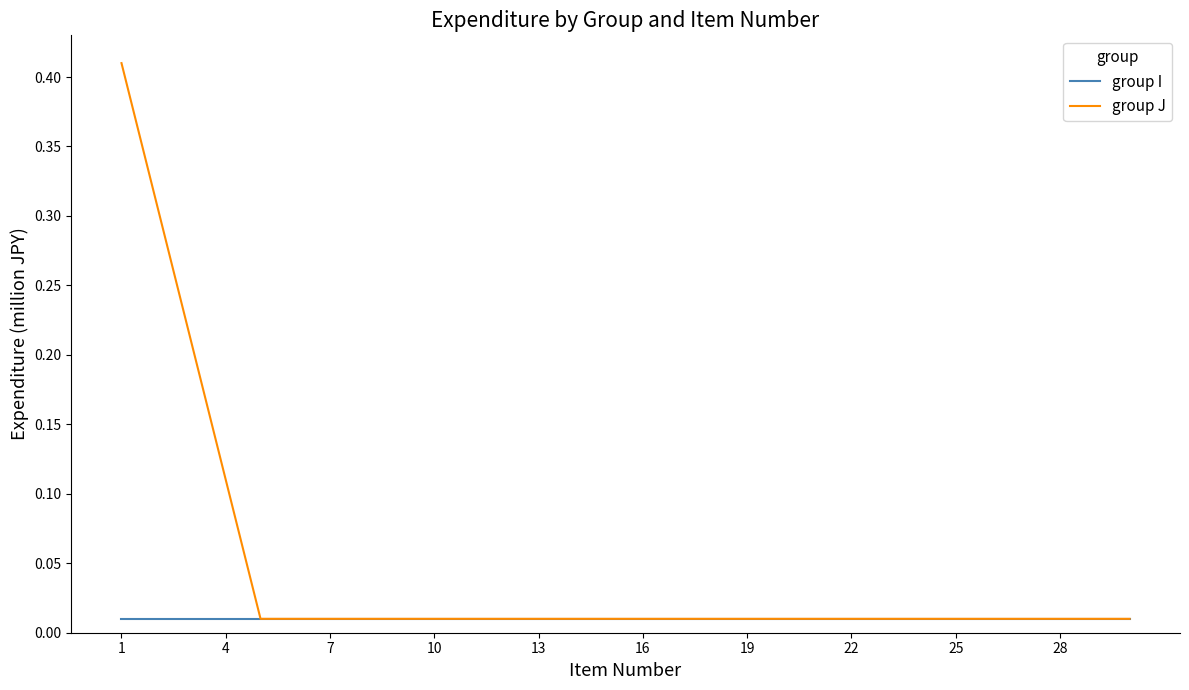

Which series has the largest total across all categories?

group J